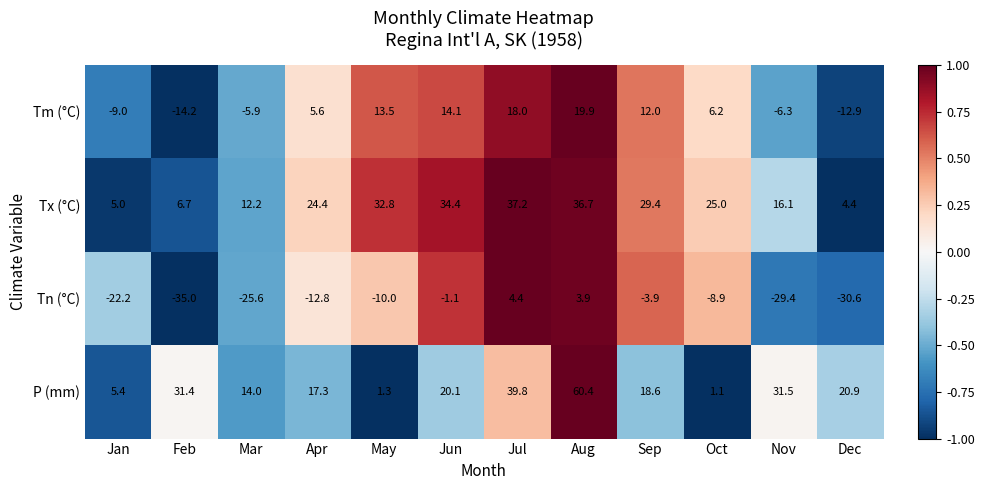

Where does the P (mm) series first go above 20?

Feb